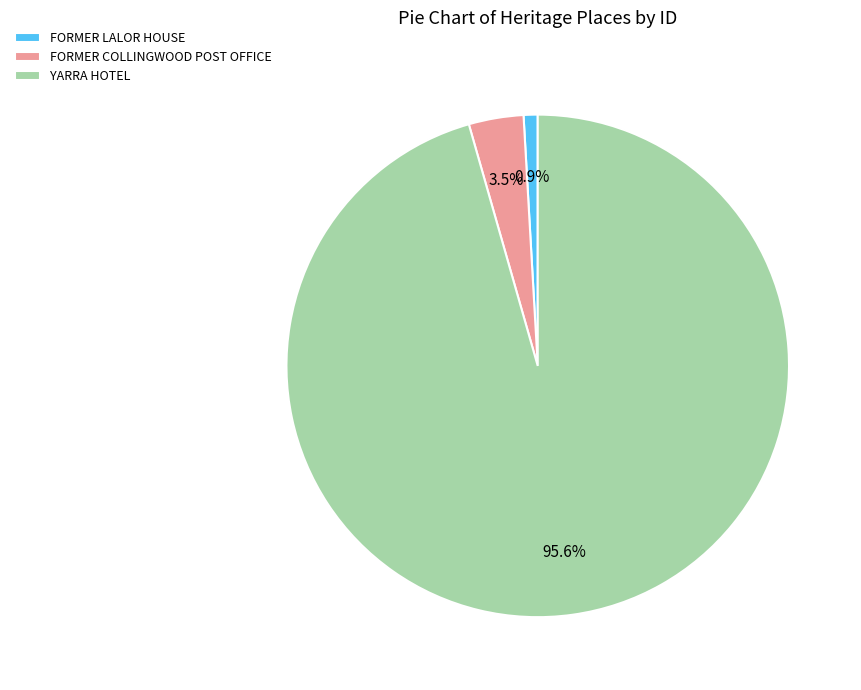

To the nearest percent, what is the difference between the largest and smallest slice percentages?

95%